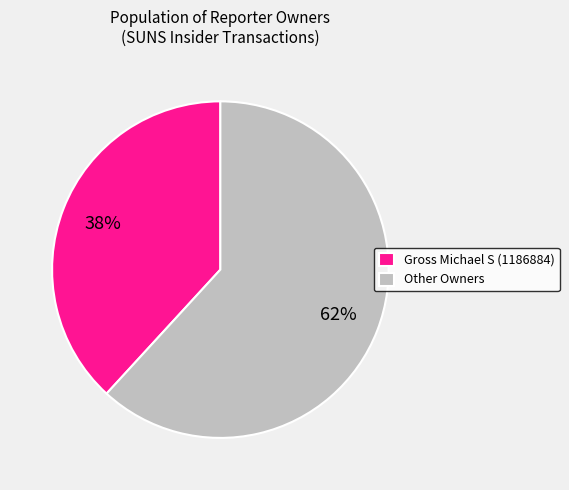

Which slice is the smallest?

Gross Michael S (1186884)